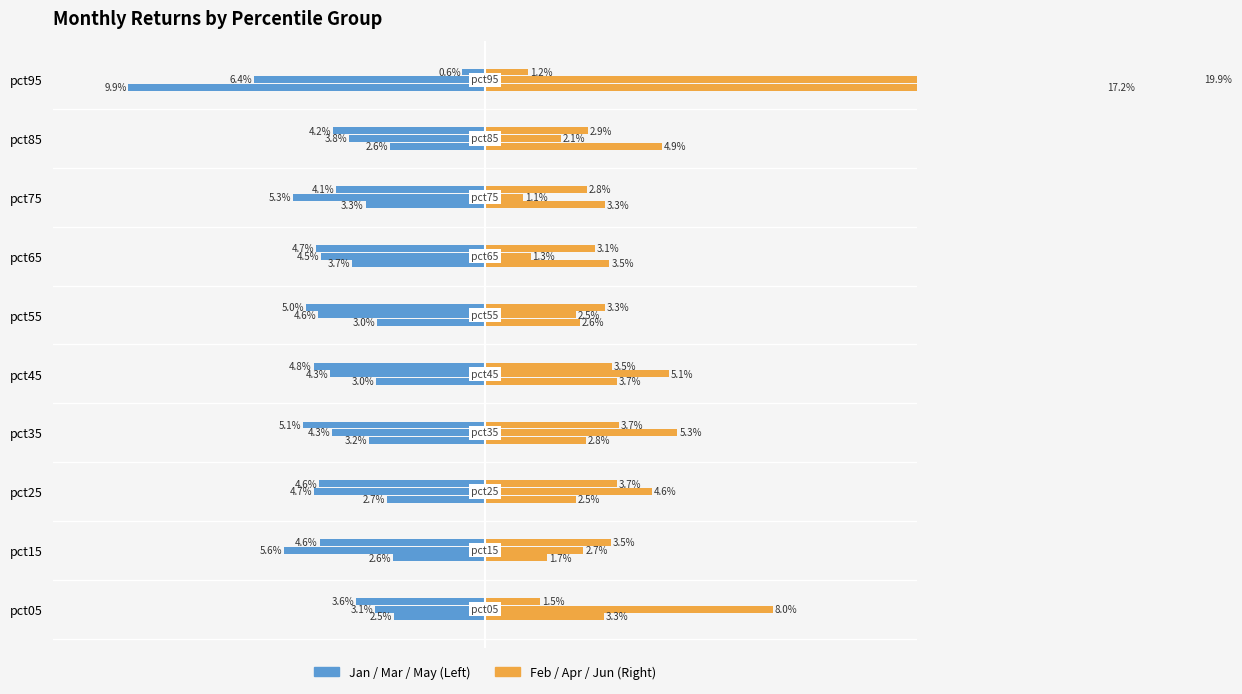

At pct85, list the series in order from smallest to largest.

Jan/Mar/May, Feb/Apr/Jun